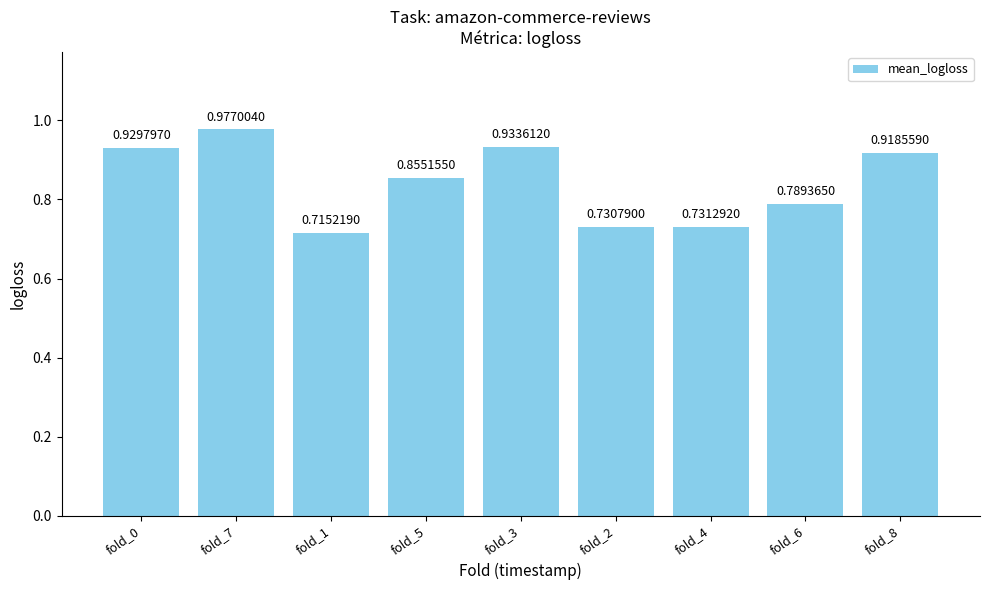

The chart shows a value of 0.4 at fold_5. True or false?

False